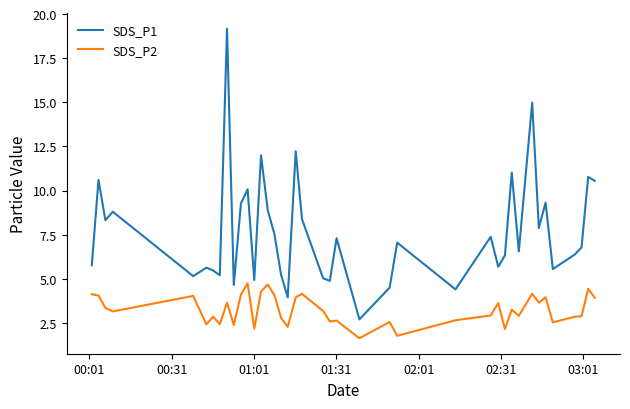

What is the difference between the maximum and minimum values in the SDS_P1 series?

16.5